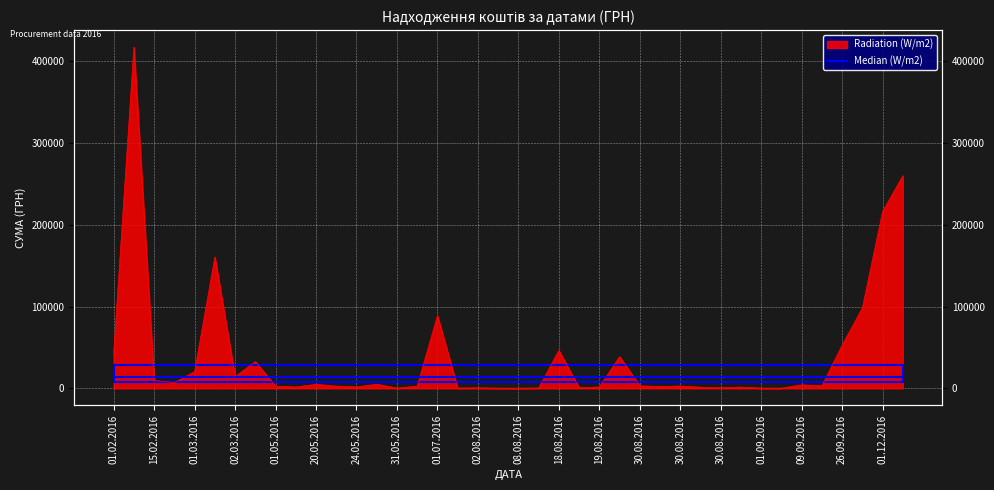

Where is the data nearest to the value 208636?

01.12.2016